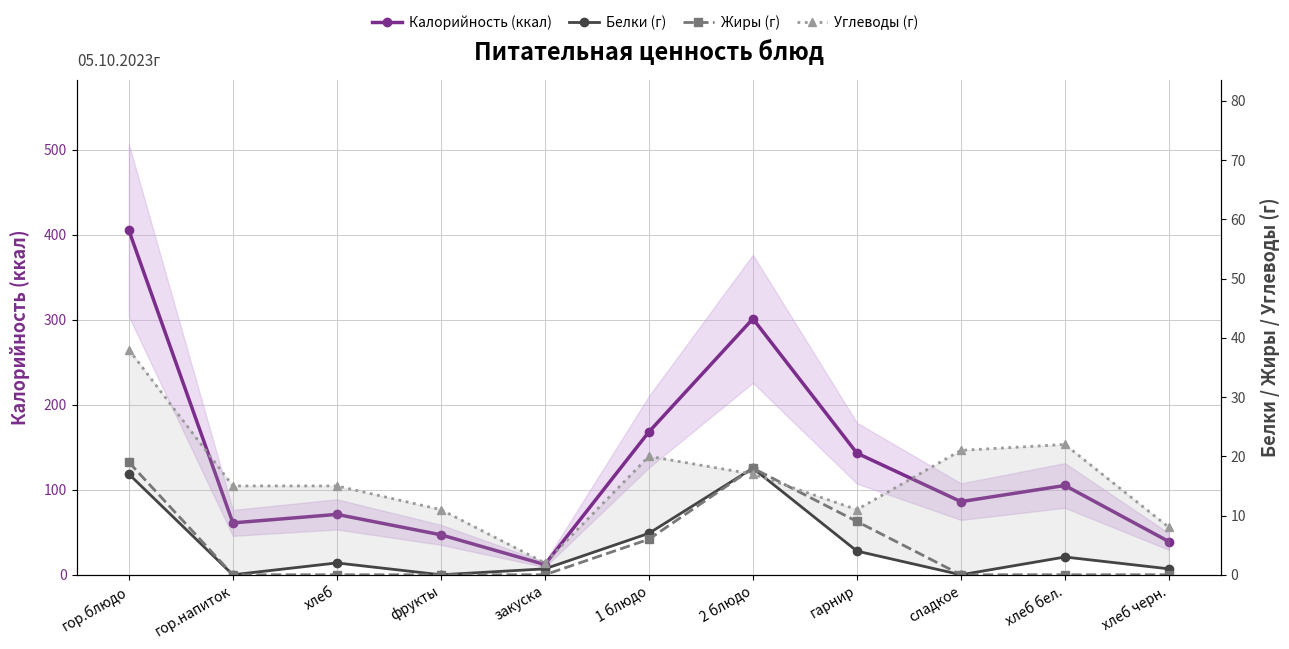

What is the sum of all Углеводы (г) values?

180